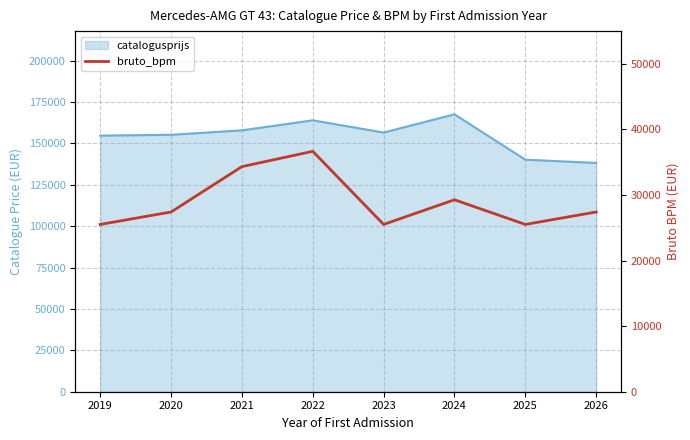

How many points are lower than both their immediate neighbors (excluding endpoints)?

2